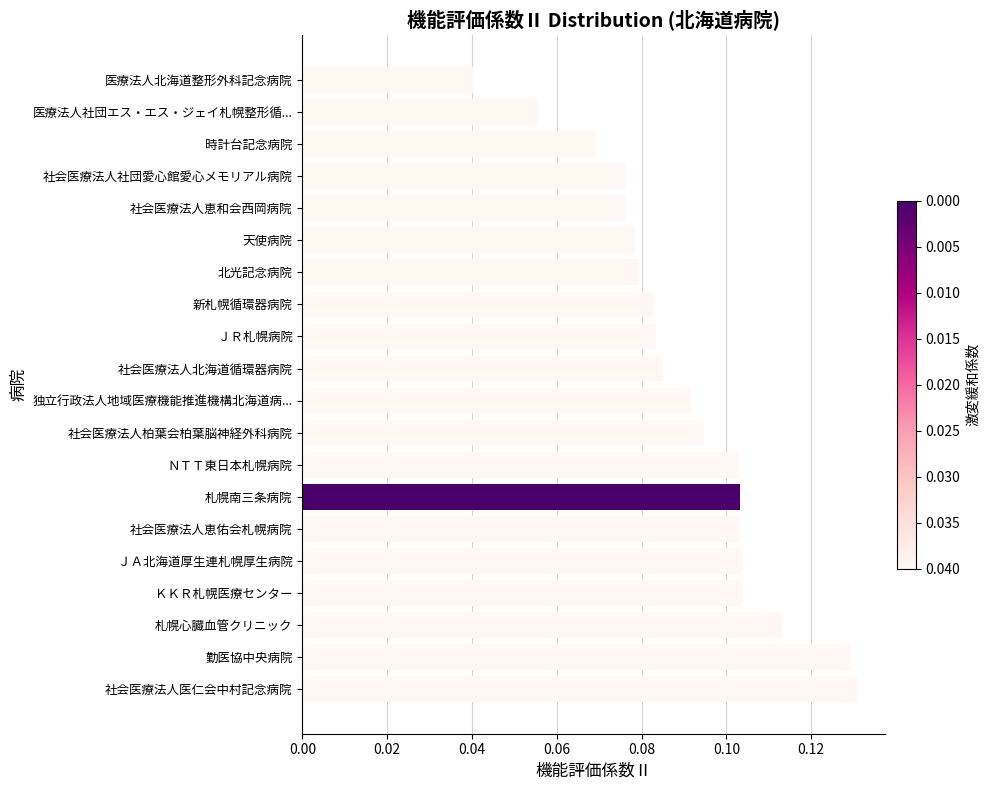

What is the sum of all values?

1.8